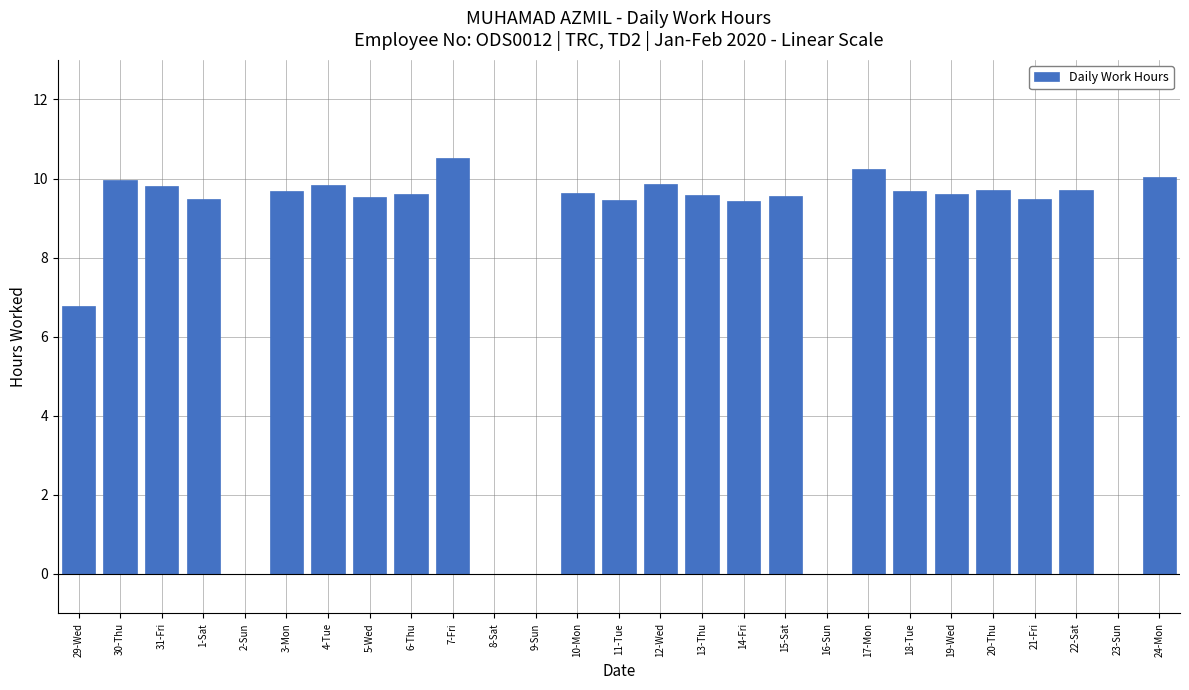

What is the sum of all values?

211.2